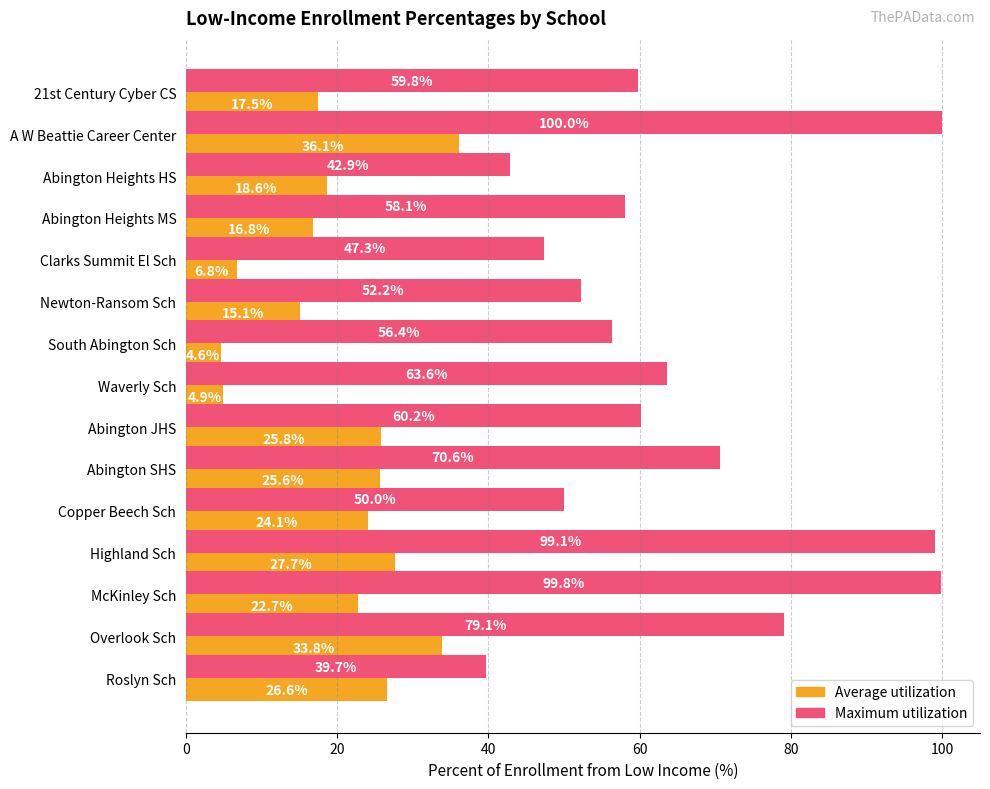

True or false: Average utilization has a value of 24.1 at Copper Beech Sch.

True